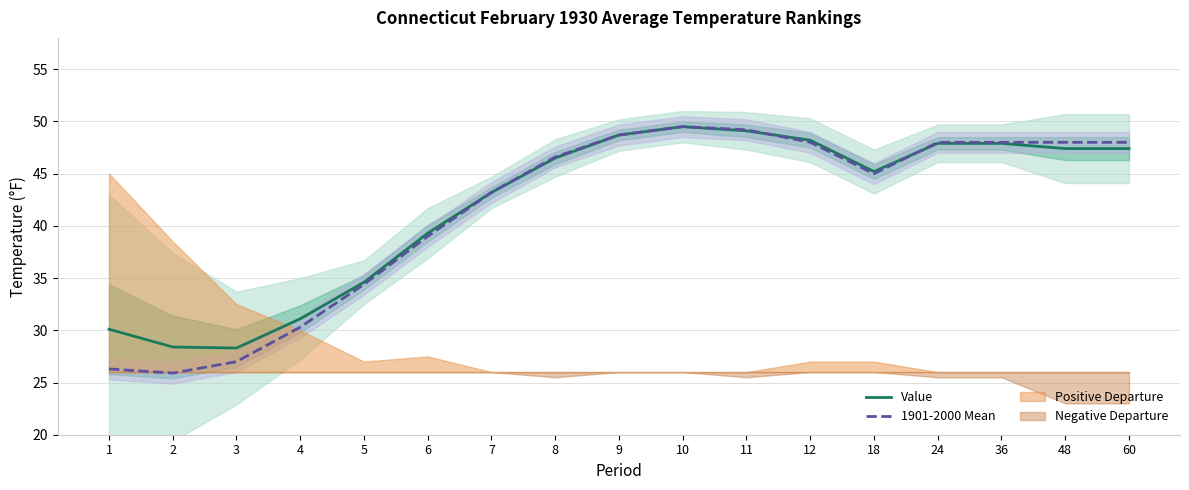

List the labels in order of 1901-2000 Mean value, smallest first.

2, 1, 3, 4, 5, 6, 7, 18, 8, 12, 24, 36, 48, 60, 9, 11, 10